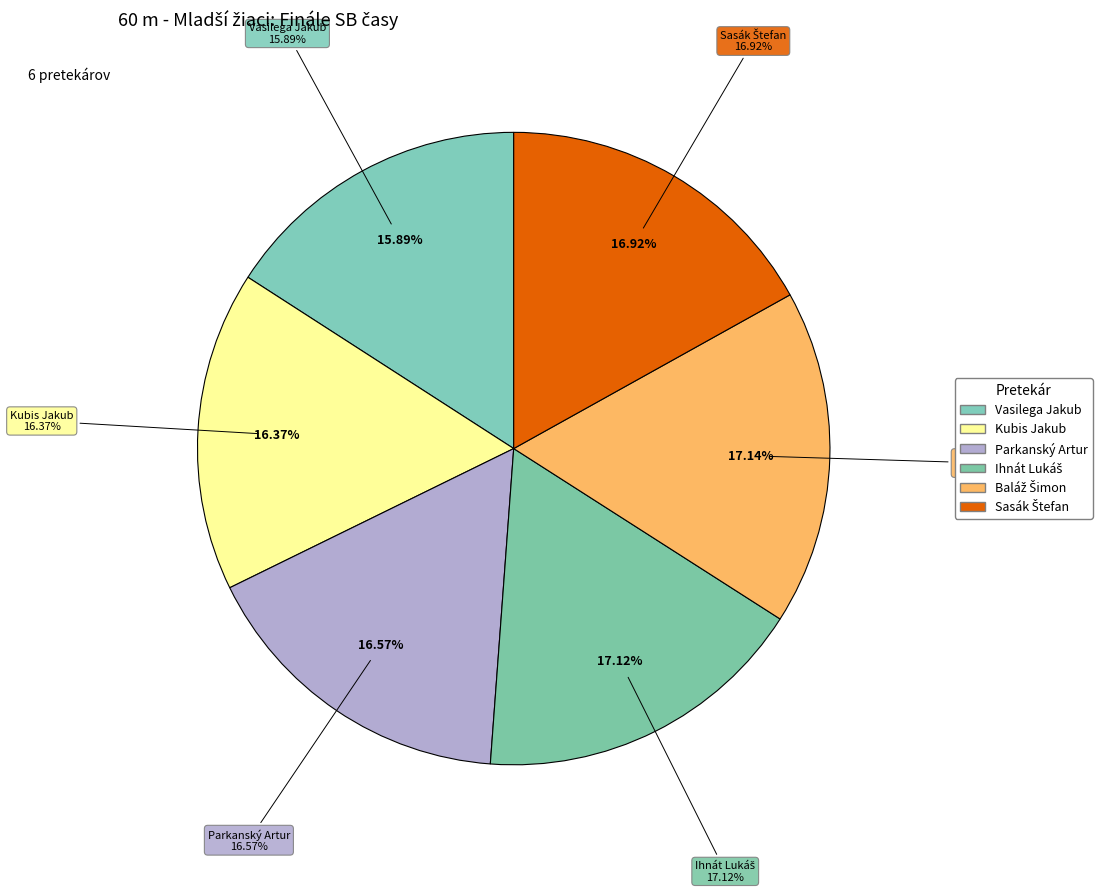

How many segments does this pie chart have?

6